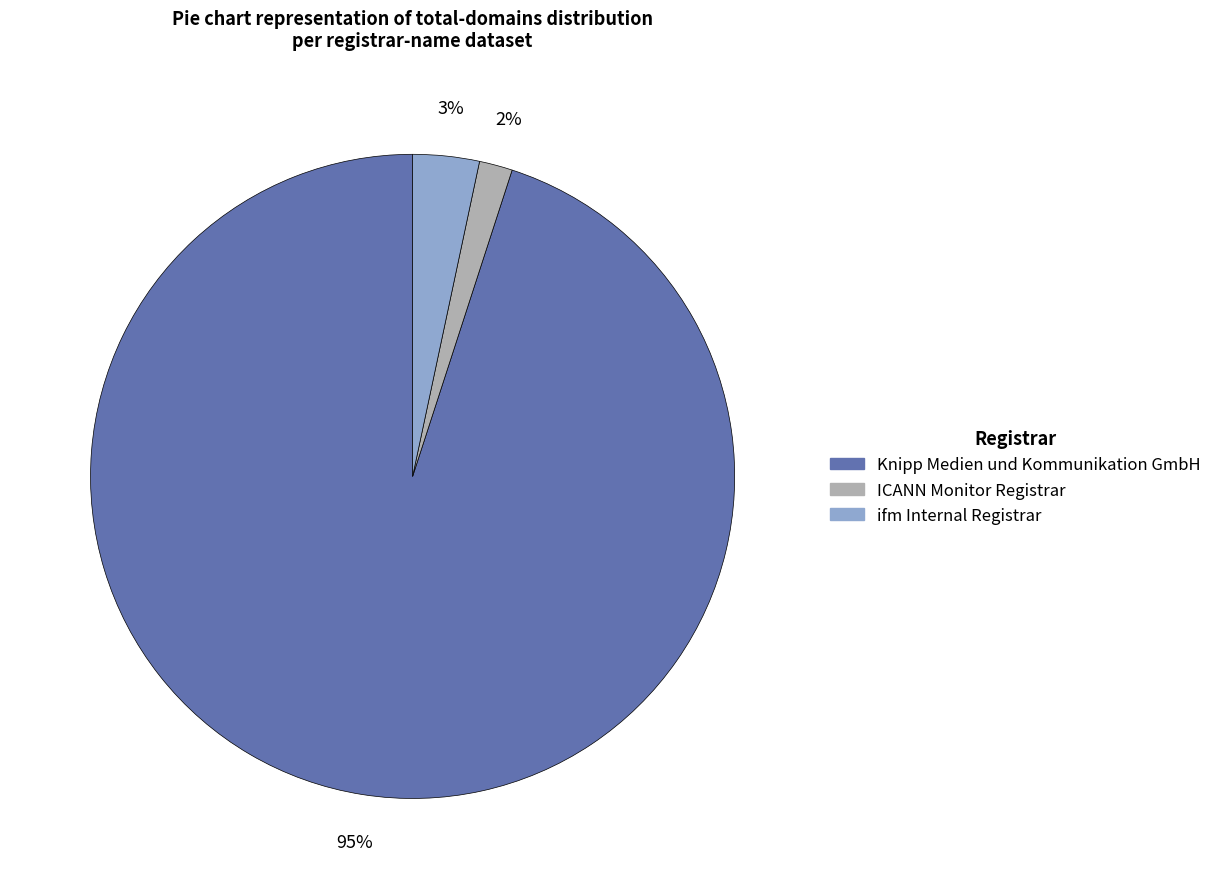

Which slice represents more than half of the pie?

Knipp Medien und Kommunikation GmbH